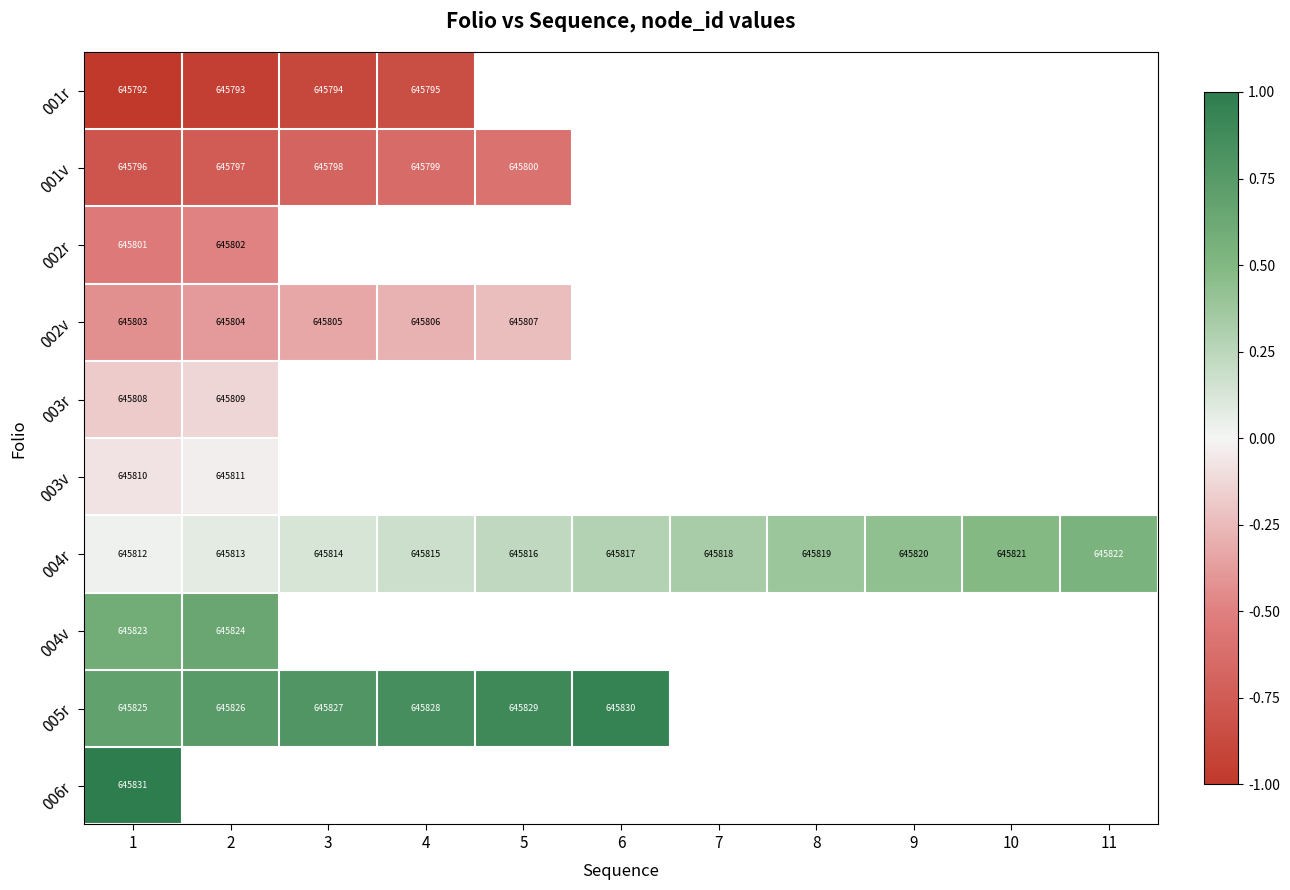

What is the spread (max minus min) of values at 1?

39